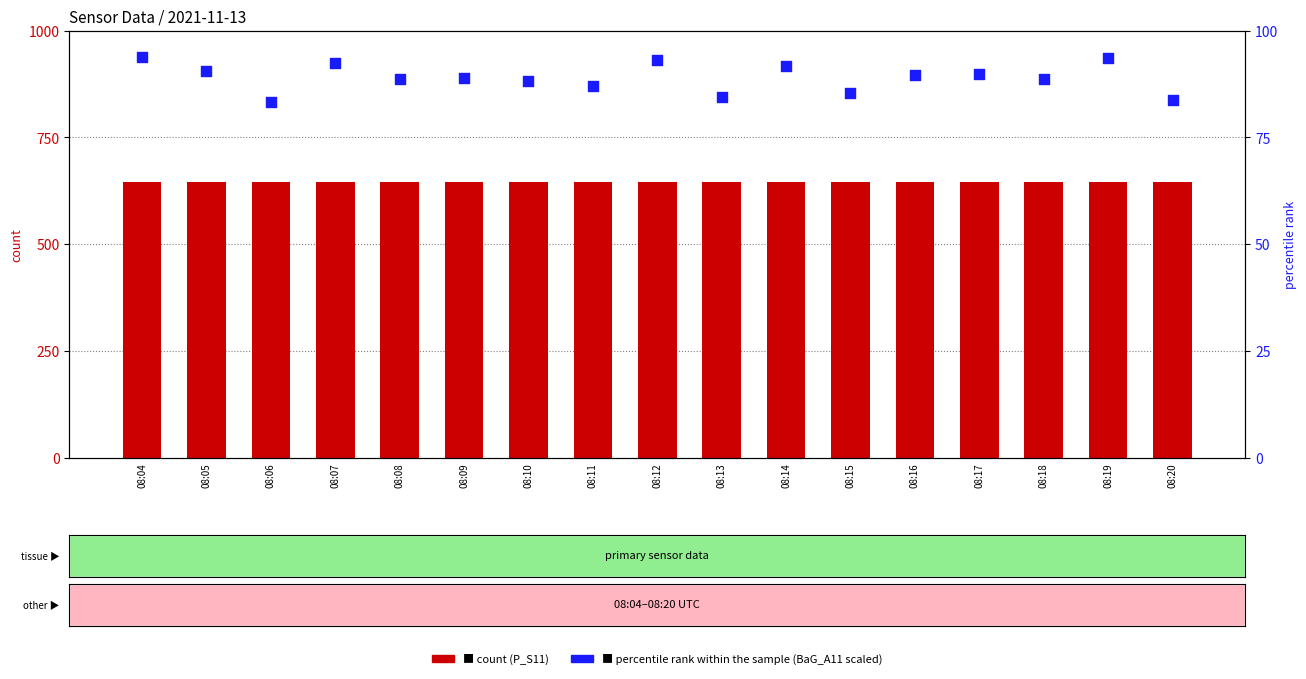

What are all the series names shown in the legend?

count, percentile rank within the sample